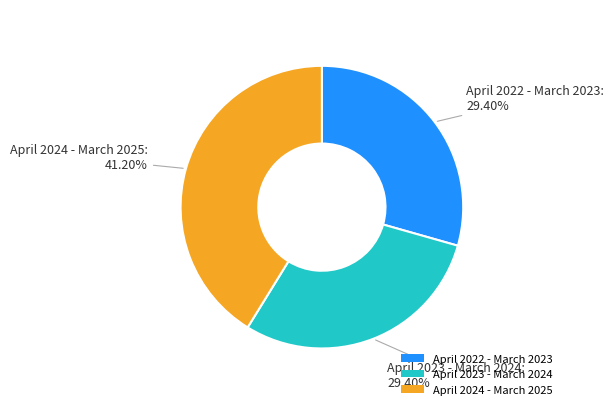

The April 2022 - March 2023 slice represents 23% of the pie. True or false?

False